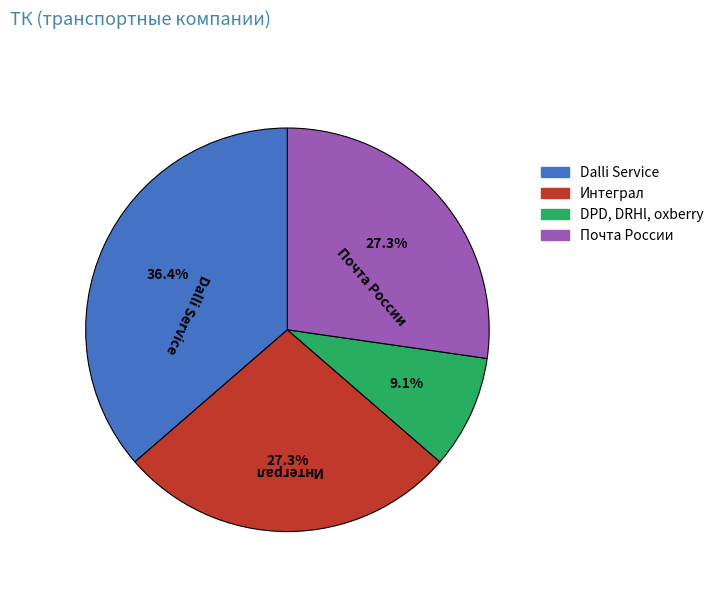

What percentage is the Интеграл slice, to the nearest percent?

27%